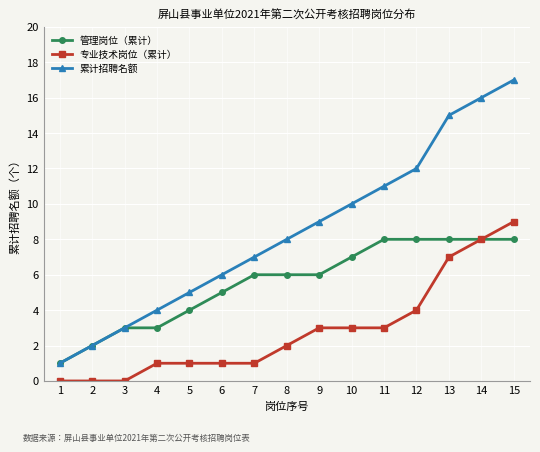

True or false: 专业技术岗位（累计） and 累计招聘名额 cross at least once.

False